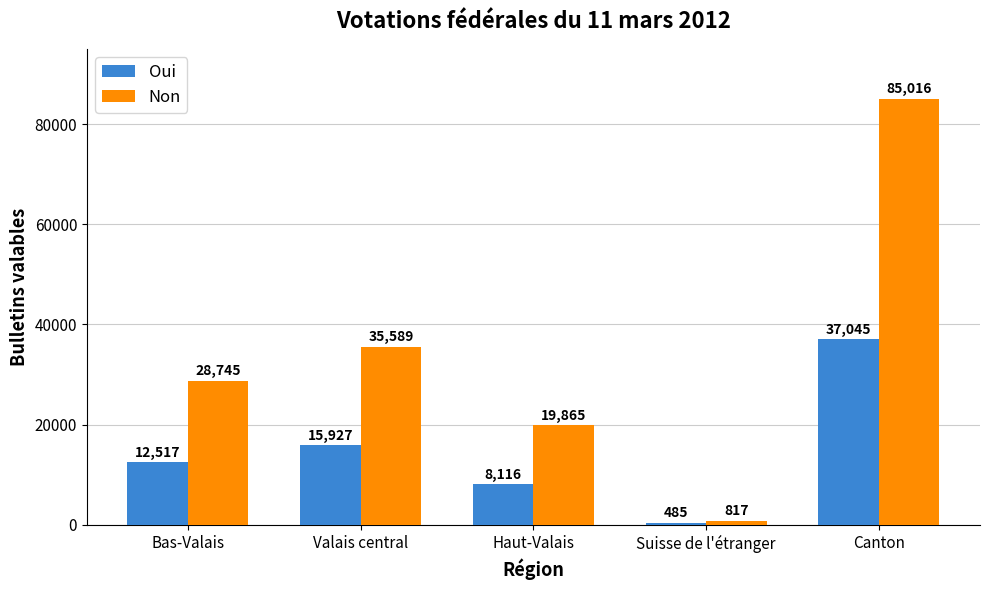

Which series has the widest spread of values?

Non